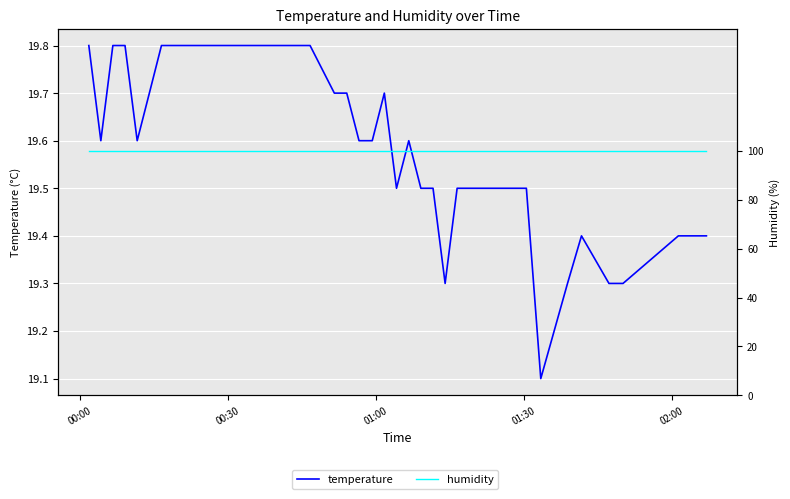

List the series in order of their overall mean, lowest first.

humidity, temperature